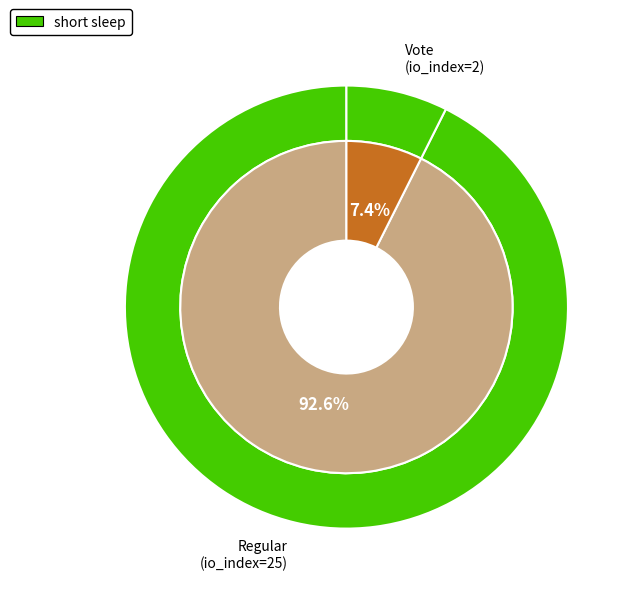

What percentage do Regular (io_index=25) and Vote (io_index=2) together represent?

100.0%